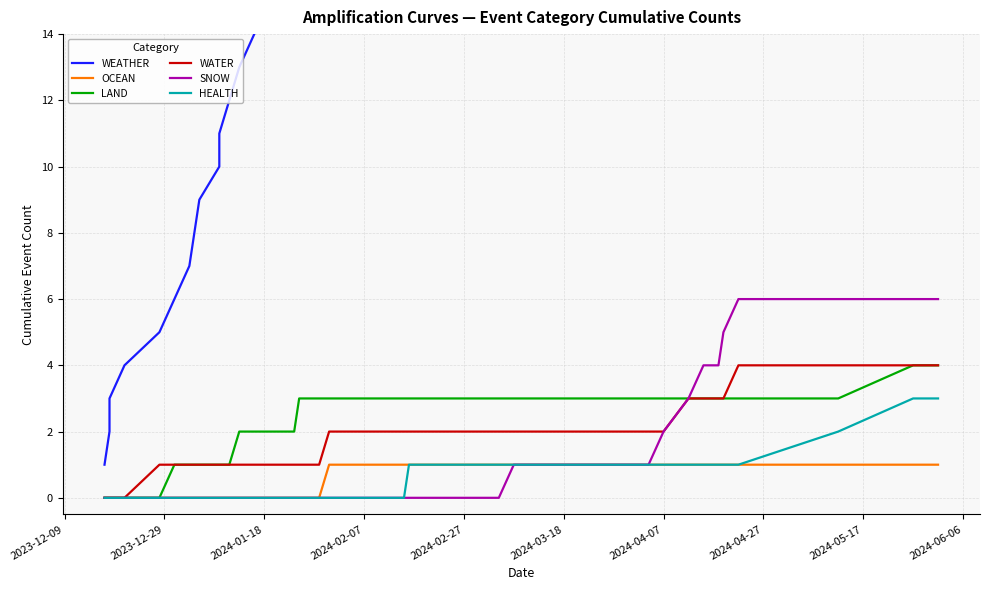

True or false: WATER and LAND cross at least once.

False